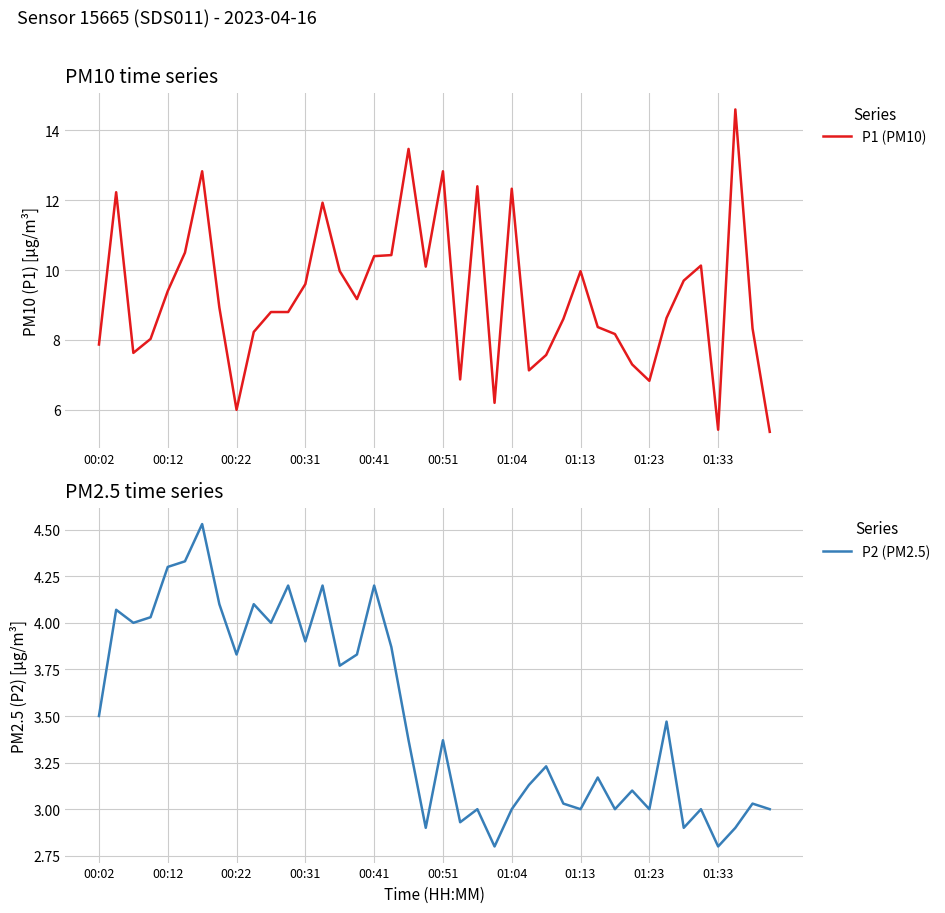

What is the lowest value of the P1 (PM10) series?

5.4